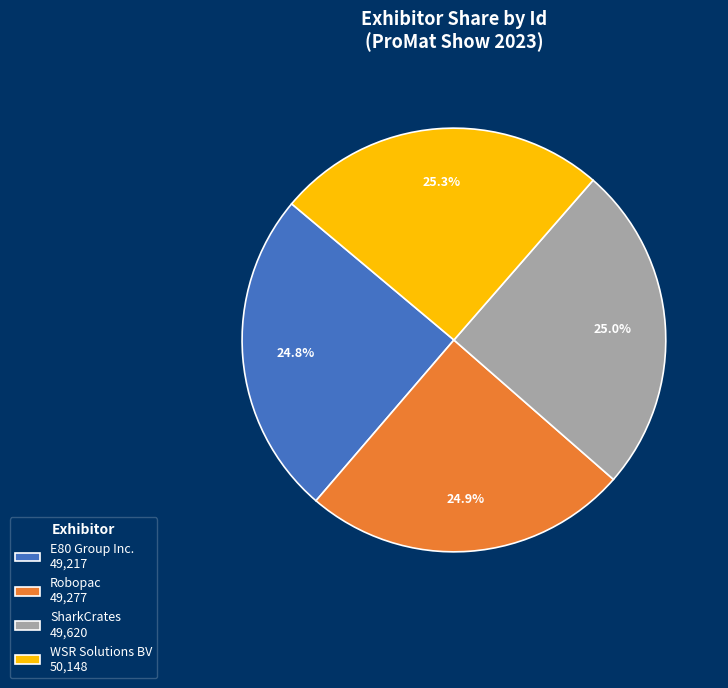

Is there any slice that represents more than half of the pie?

No